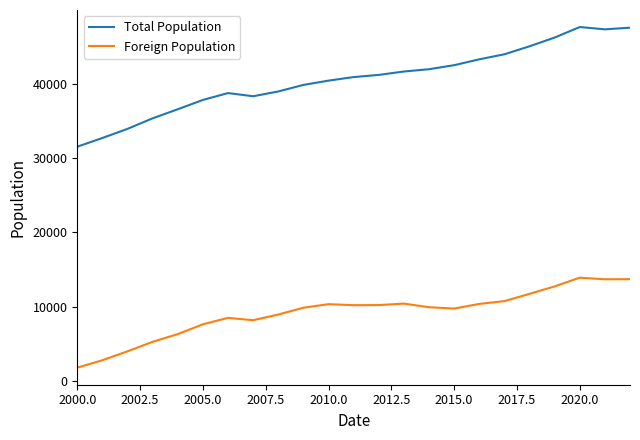

Rank the series by their maximum value, from lowest to highest.

Foreign Population, Total Population